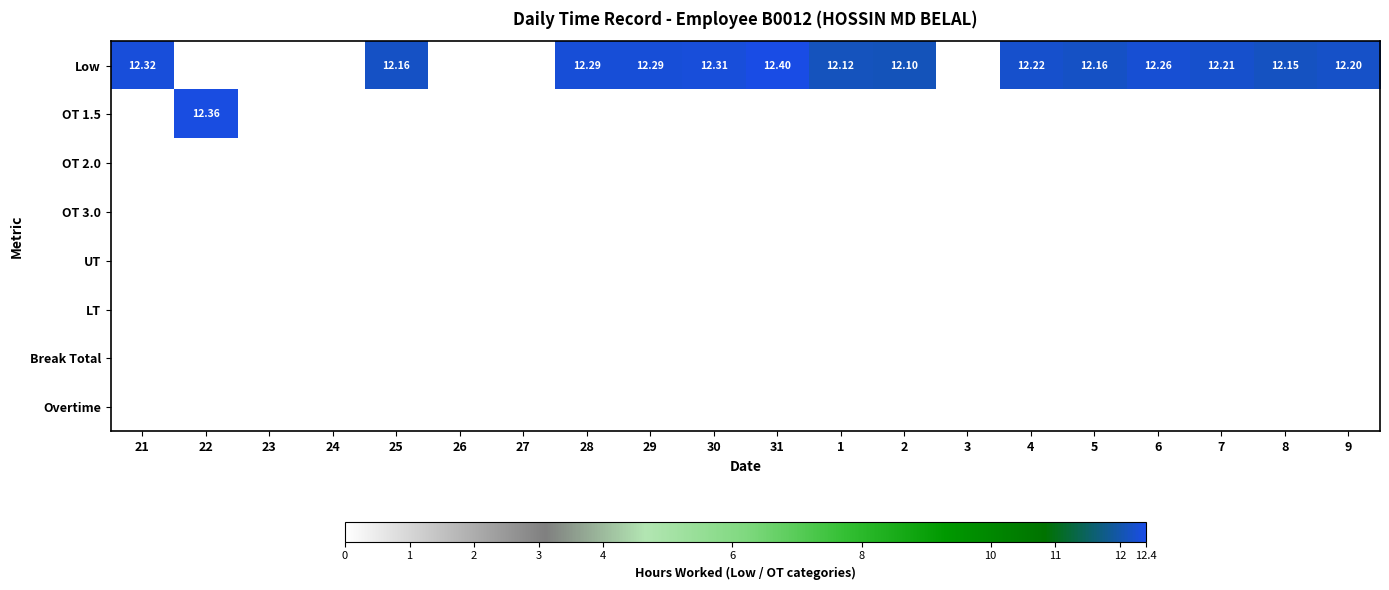

What is the maximum value shown in the chart?

12.4